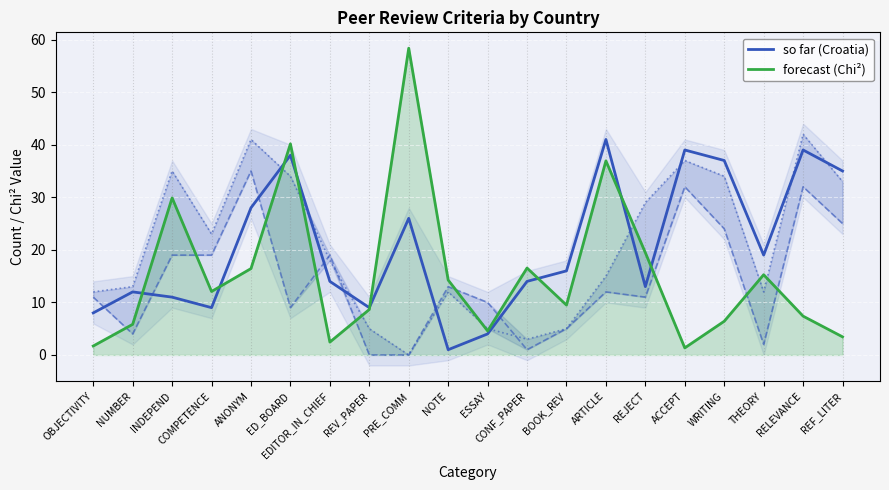

Is it true that forecast (Chi²) equals 9.0 at CONF_PAPER?

False